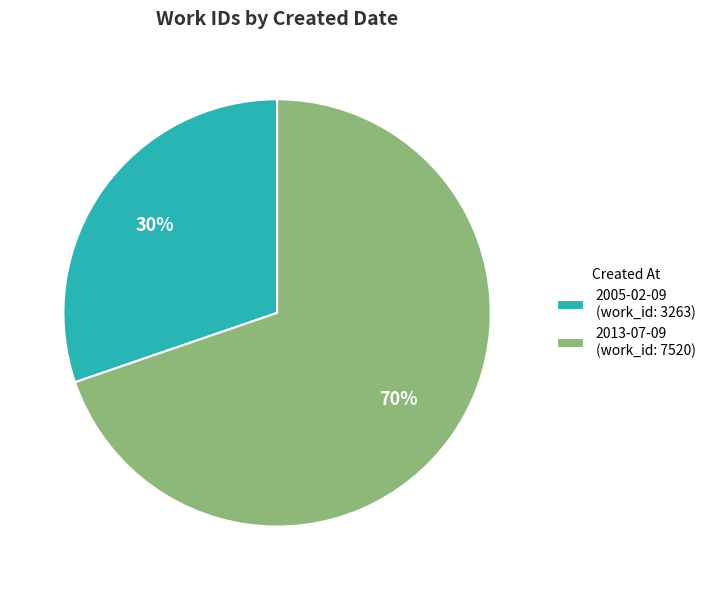

Is the sum of 2005-02-09 (work_id: 3263) and 2013-07-09 (work_id: 7520) greater than half?

Yes